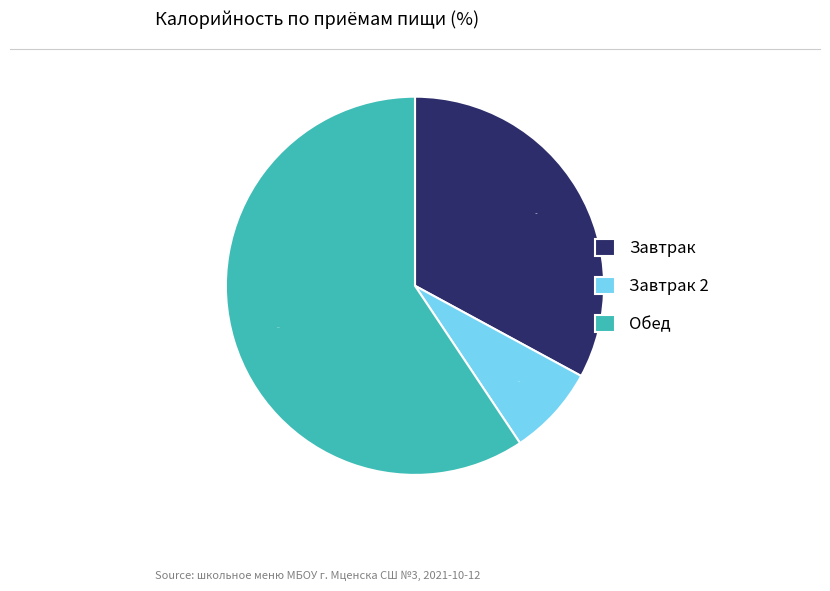

Which slice represents more than half of the pie?

Обед